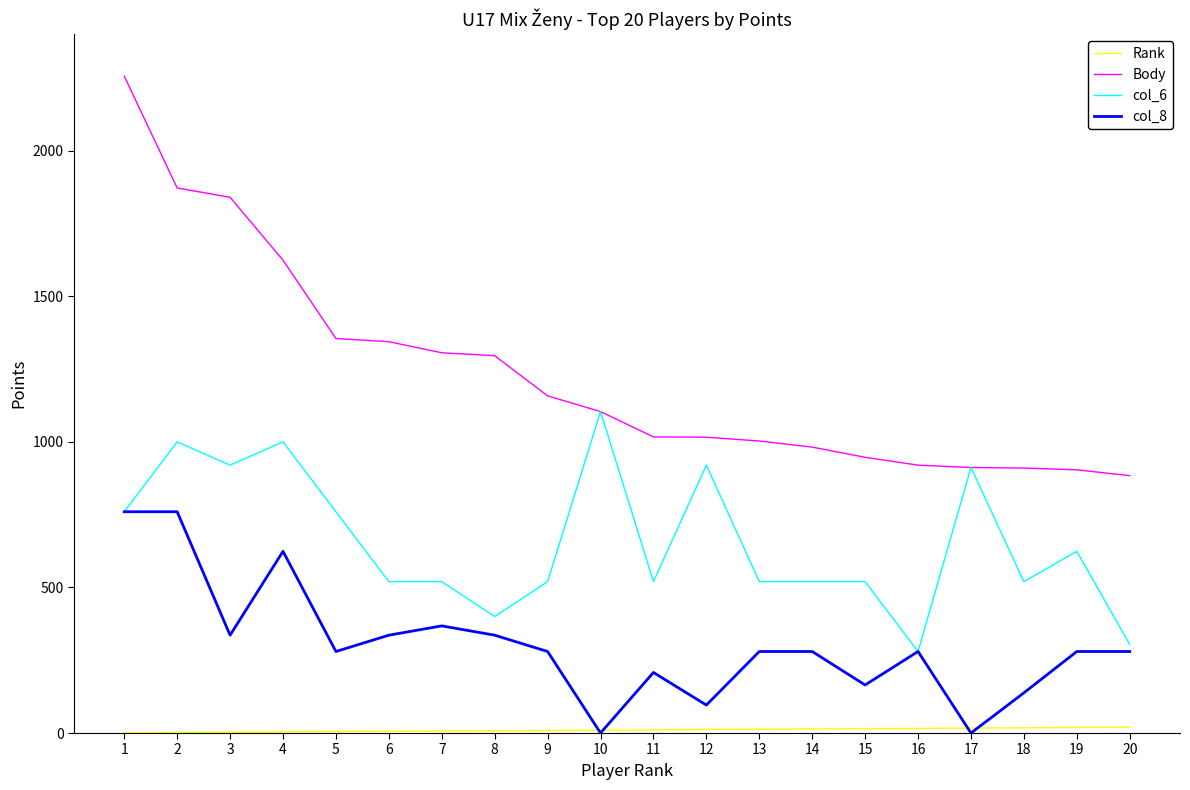

What is the highest value of the col_8 series?

760